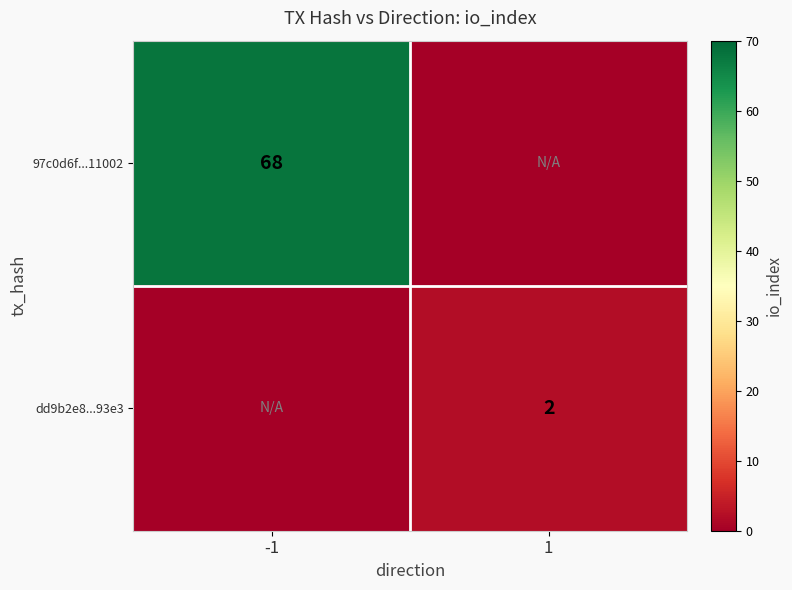

The dd9b2e8...93e3 series shows 2 at 1. True or false?

True